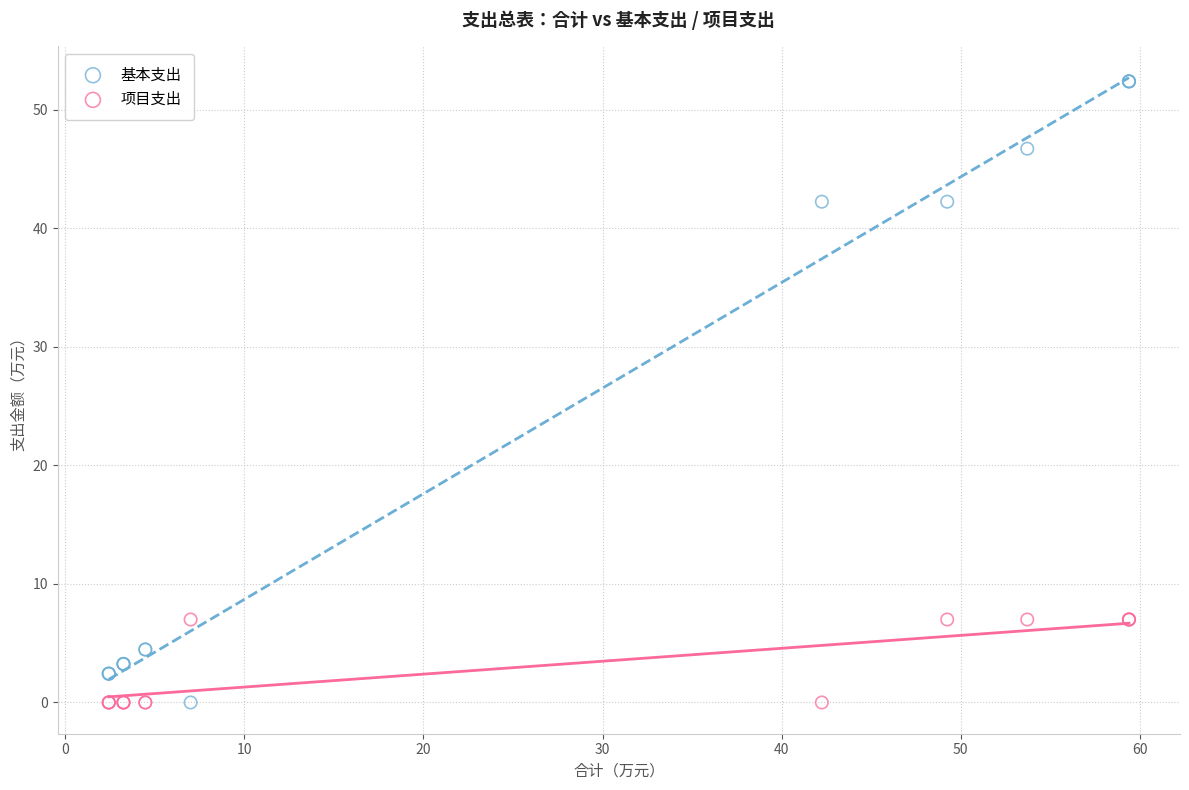

Which series has the largest Y range (max minus min)?

基本支出